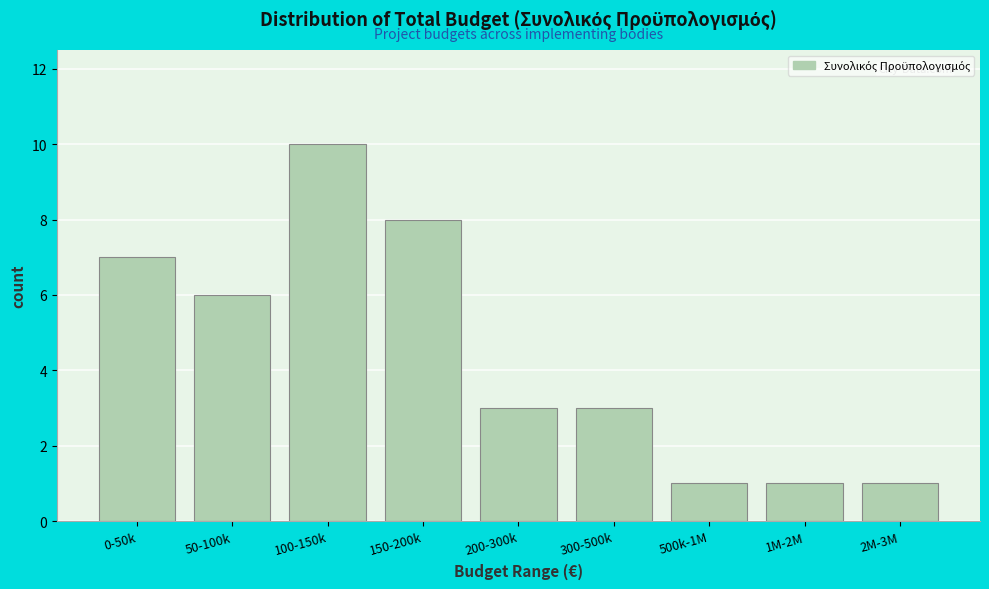

Reading right to left, transcribe all the data shown in this chart.

1	1	1	3	3	8	10	6	7